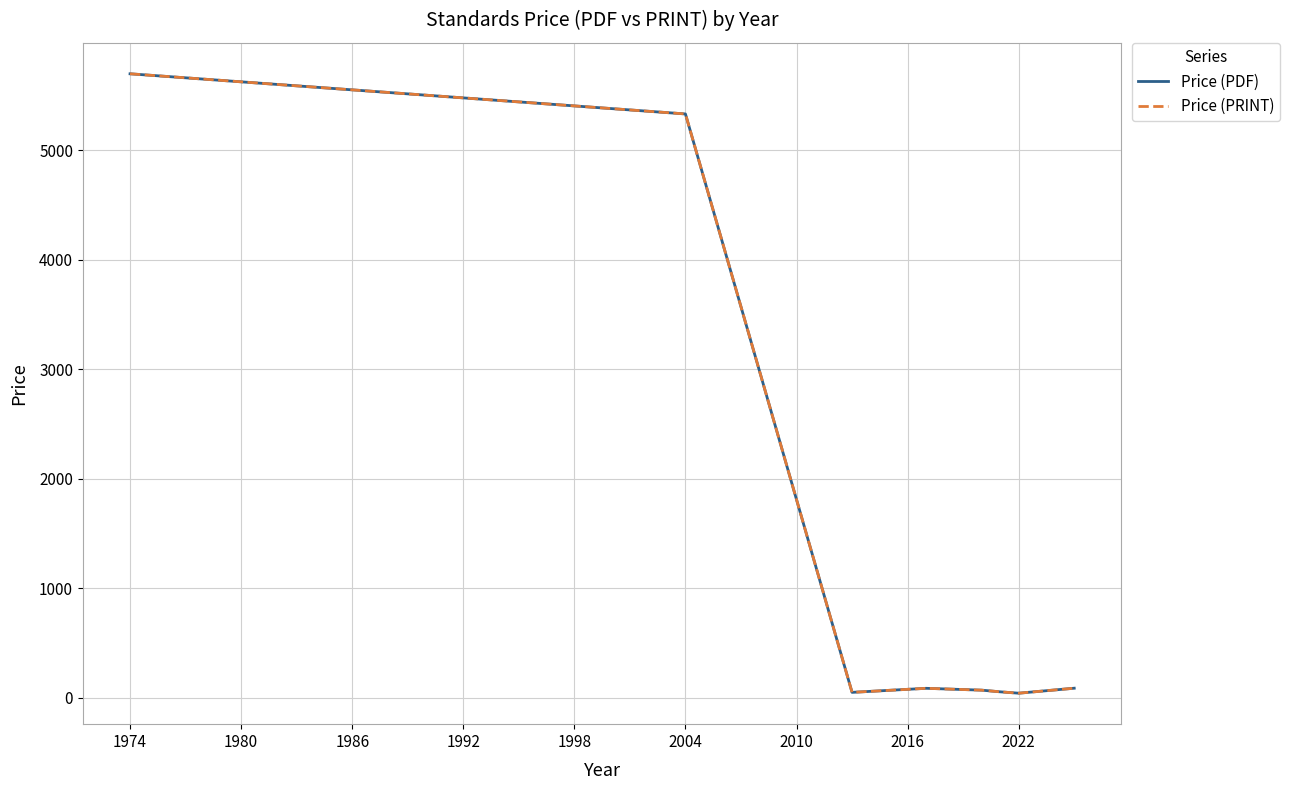

Is this an area chart (filled region under the line)?

No